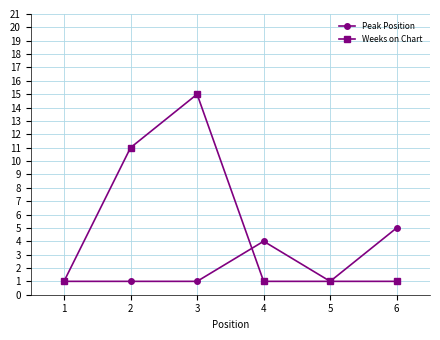

What value does the Weeks on Chart series have at 3?

15